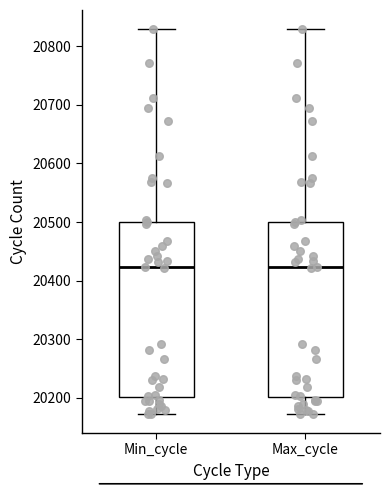

Reading left to right, transcribe this box plot: for each box, give where its median line is, the range the box spans, and where its two whiskers end, as read against the y-axis. The values are not printed on the chart, so give them approximately, as read against the axis.

Min_cycle: median 20420, box 20200 to 20500, whiskers 20170 to 20830
Max_cycle: median 20420, box 20200 to 20500, whiskers 20170 to 20830